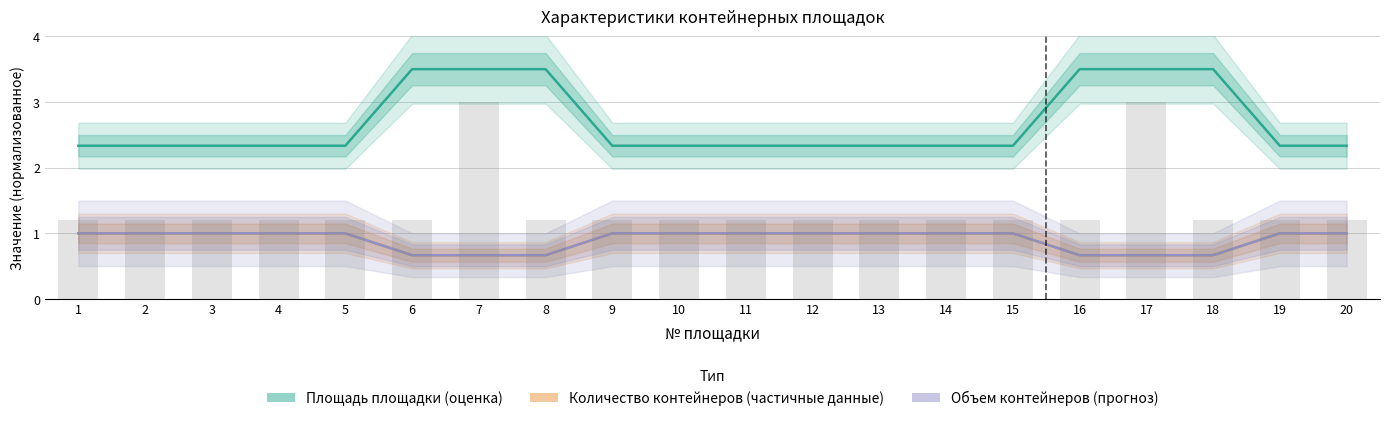

Rank the series at 4 from highest to lowest value.

Площадь площадки (оценка), Количество контейнеров (частичные данные), Объем контейнеров (прогноз)